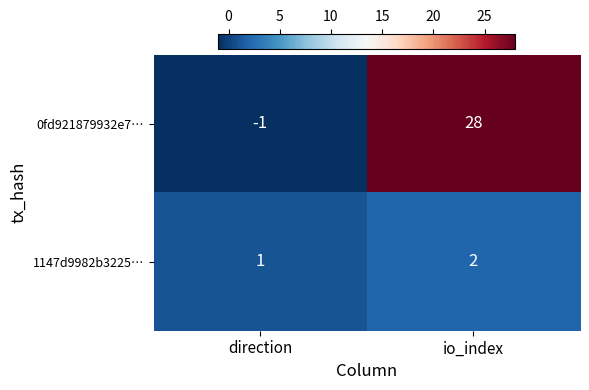

What is the average value of the 0fd921879932e7… series?

14